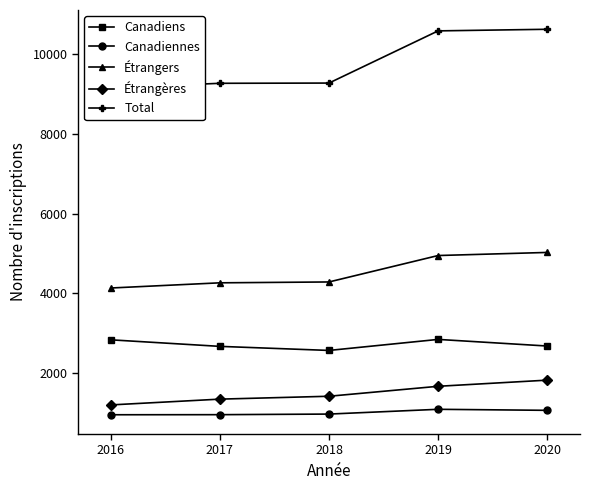

True or false: Canadiennes has a value of 1099.5 at 2019.

True